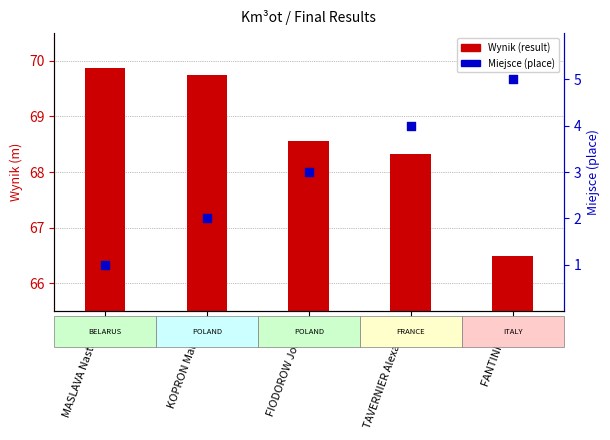

Is the value of Miejsce (rank) at FIODOROW Joanna greater than the value of Wynik (result) at TAVERNIER Alexandra?

No